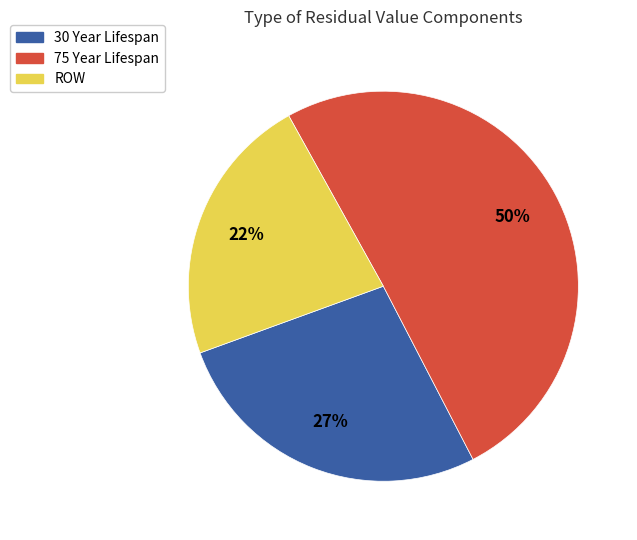

What is the smallest slice in the pie chart?

ROW